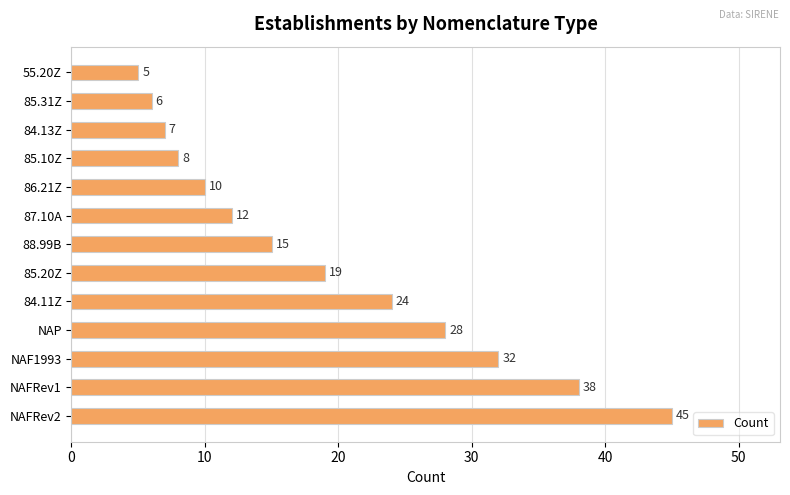

Rank the categories by value from highest to lowest.

NAFRev2, NAFRev1, NAF1993, NAP, 84.11Z, 85.20Z, 88.99B, 87.10A, 86.21Z, 85.10Z, 84.13Z, 85.31Z, 55.20Z